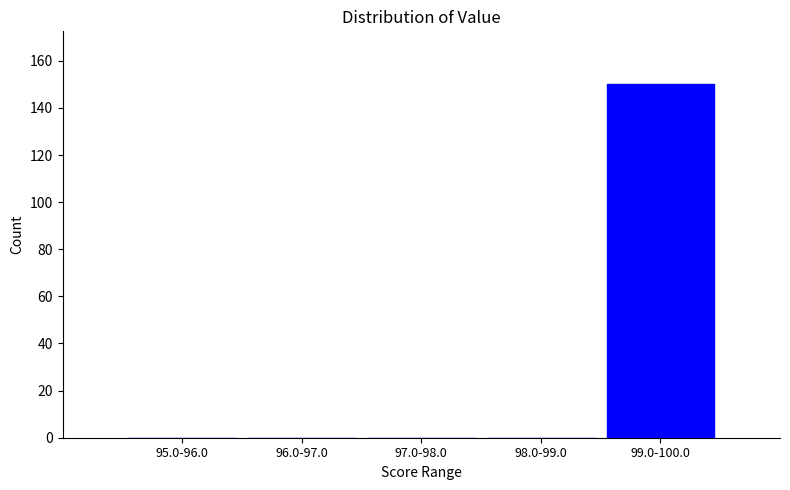

Reading left to right, what are all the values shown in this chart?

95.0-96.0=0	96.0-97.0=0	97.0-98.0=0	98.0-99.0=0	99.0-100.0=150